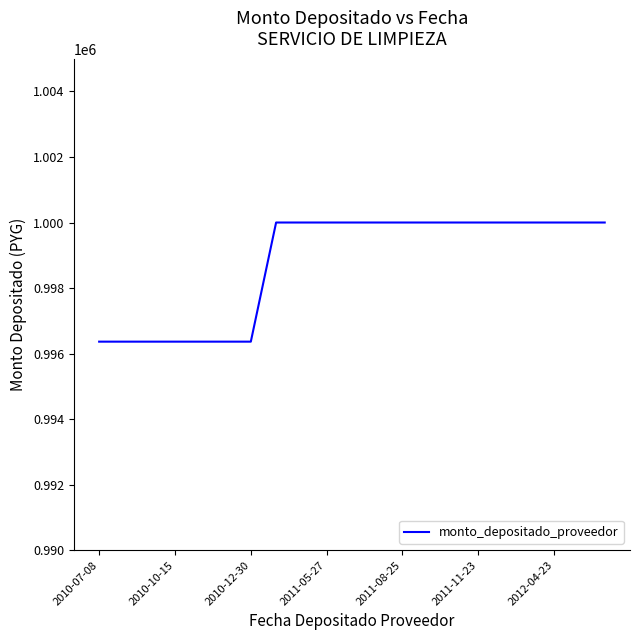

What is the maximum value shown in the chart?

1000000